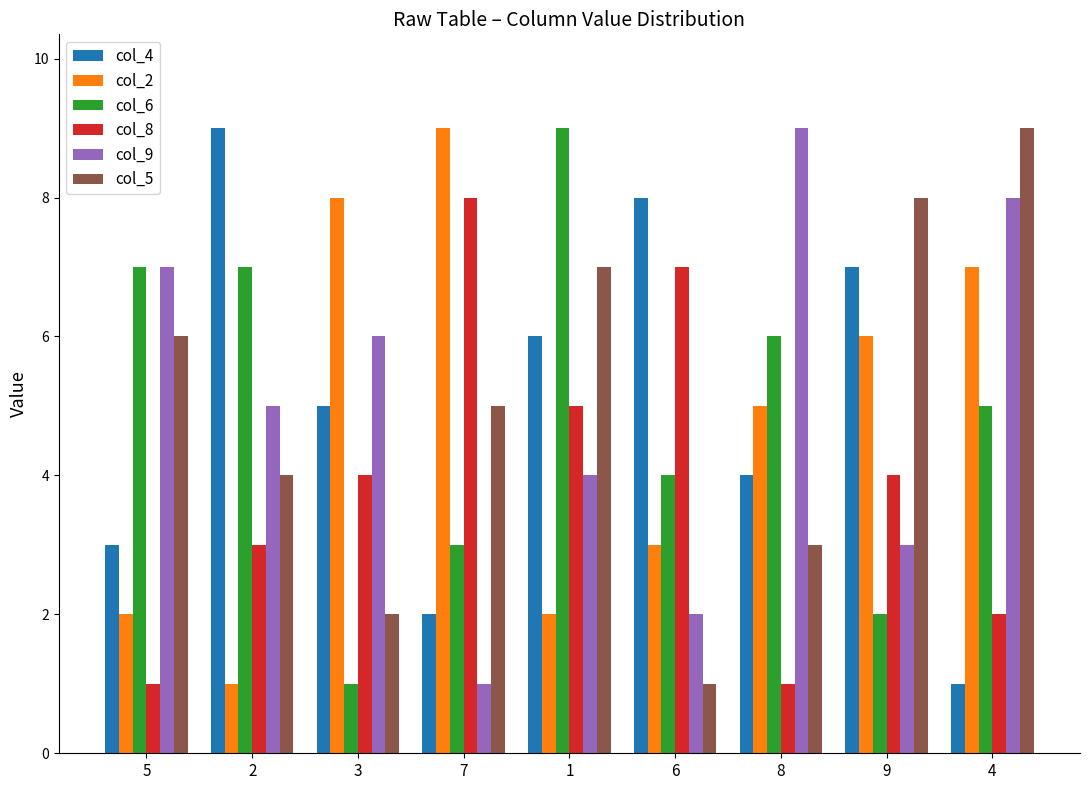

Reading right to left, transcribe all the data shown in this chart.

col_4: 4=1	9=7	8=4	6=8	1=6	7=2	3=5	2=9	5=3
col_2: 4=7	9=6	8=5	6=3	1=2	7=9	3=8	2=1	5=2
col_6: 4=5	9=2	8=6	6=4	1=9	7=3	3=1	2=7	5=7
col_8: 4=2	9=4	8=1	6=7	1=5	7=8	3=4	2=3	5=1
col_9: 4=8	9=3	8=9	6=2	1=4	7=1	3=6	2=5	5=7
col_5: 4=9	9=8	8=3	6=1	1=7	7=5	3=2	2=4	5=6